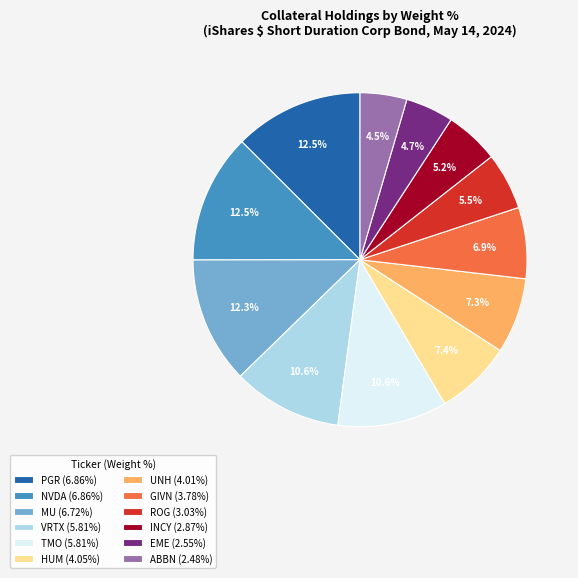

Approximately how many times larger is the value at ABBN compared to UNH?

0.6